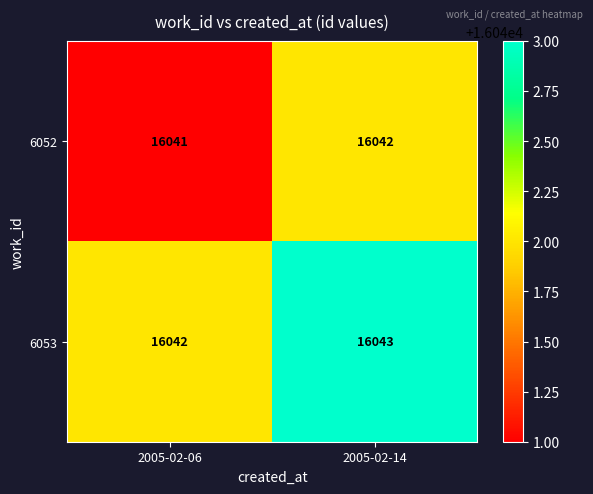

Which label corresponds to the largest value in the chart?

2005-02-14